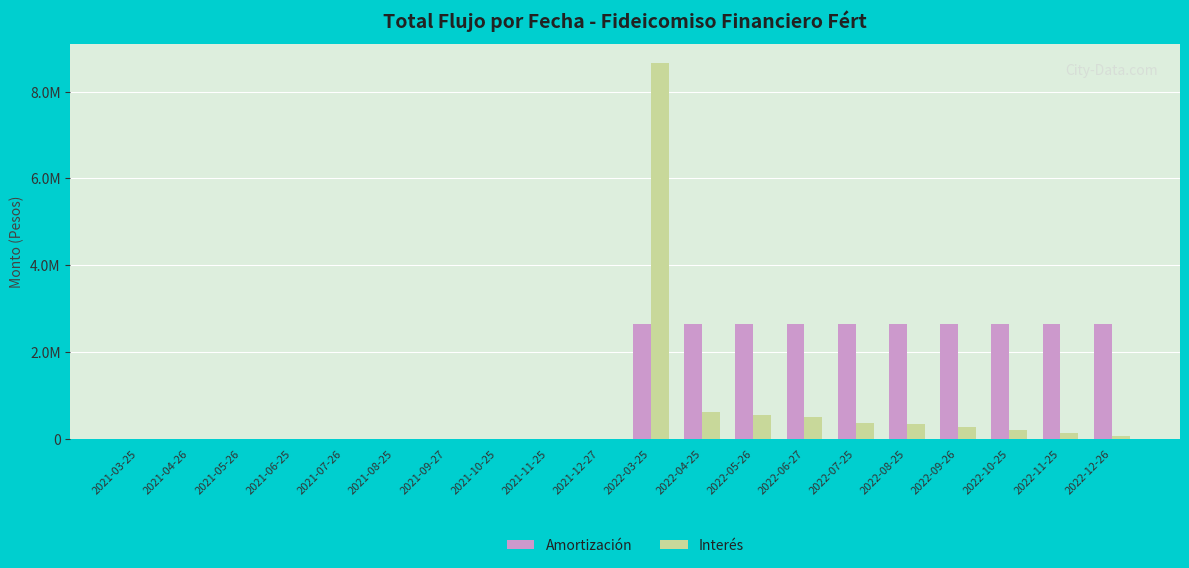

What is the difference between the second highest and second lowest values in the Amortización series?

2650522